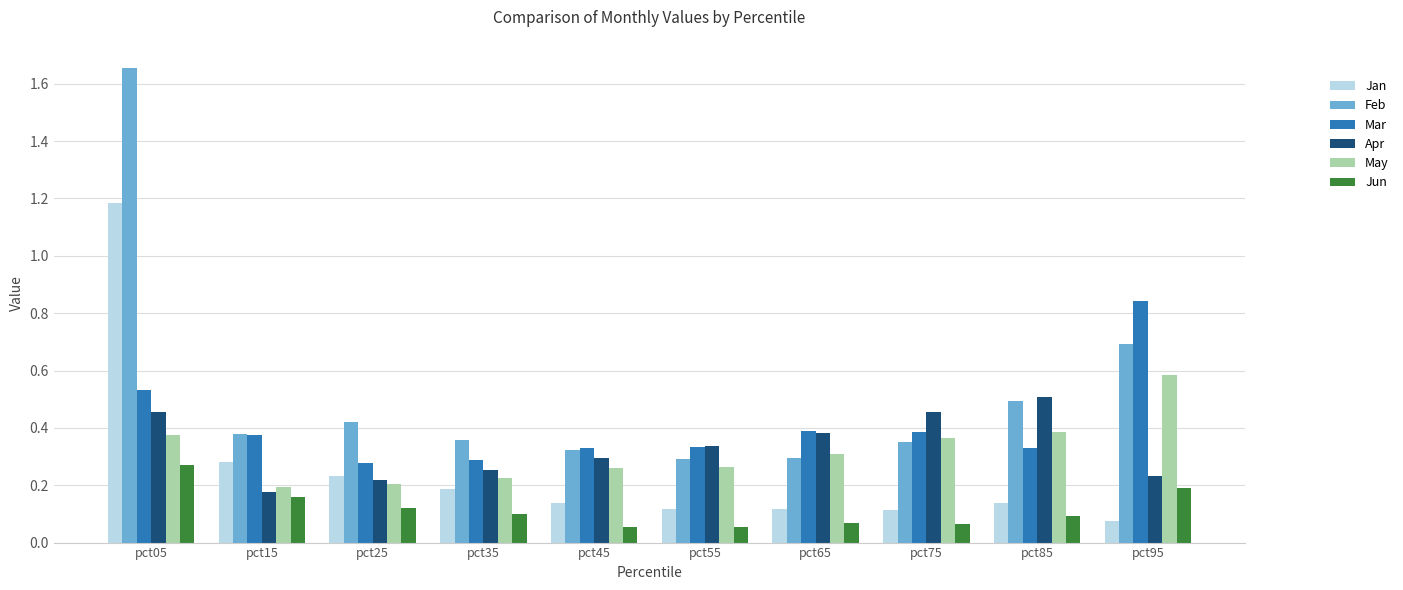

Which category has the highest value across all series?

pct05